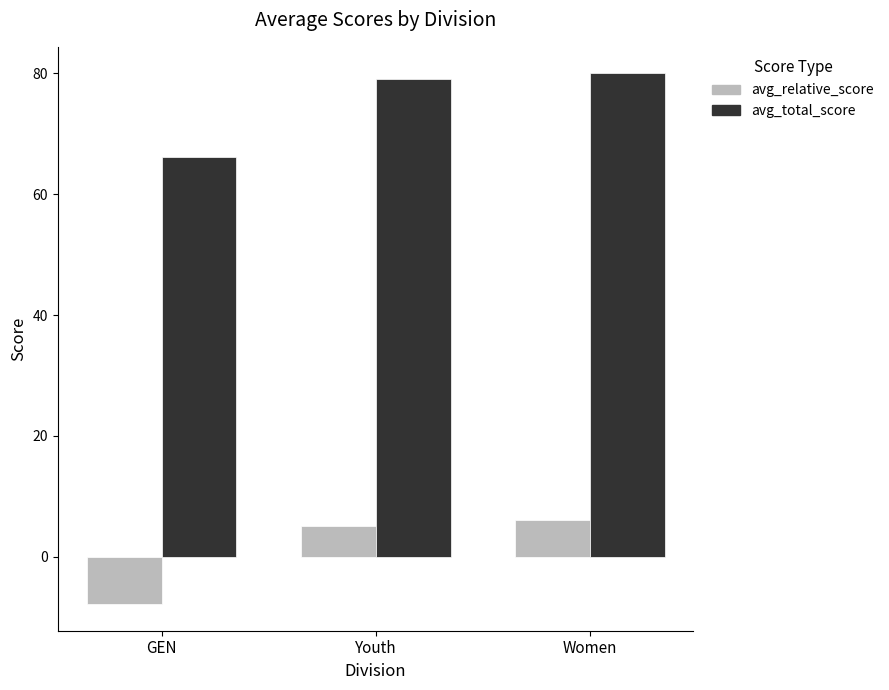

What is the smallest value displayed?

-7.9